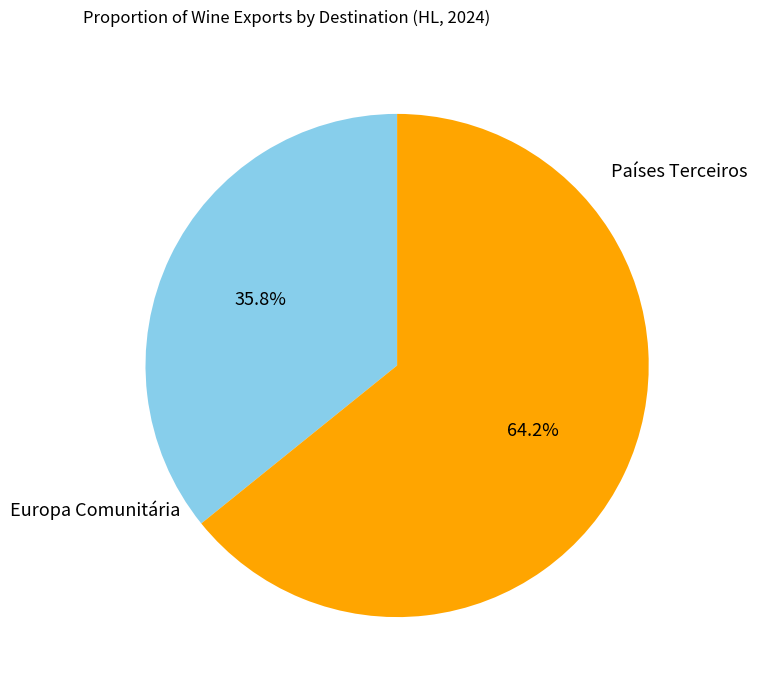

Is there any slice that represents more than half of the pie?

Yes